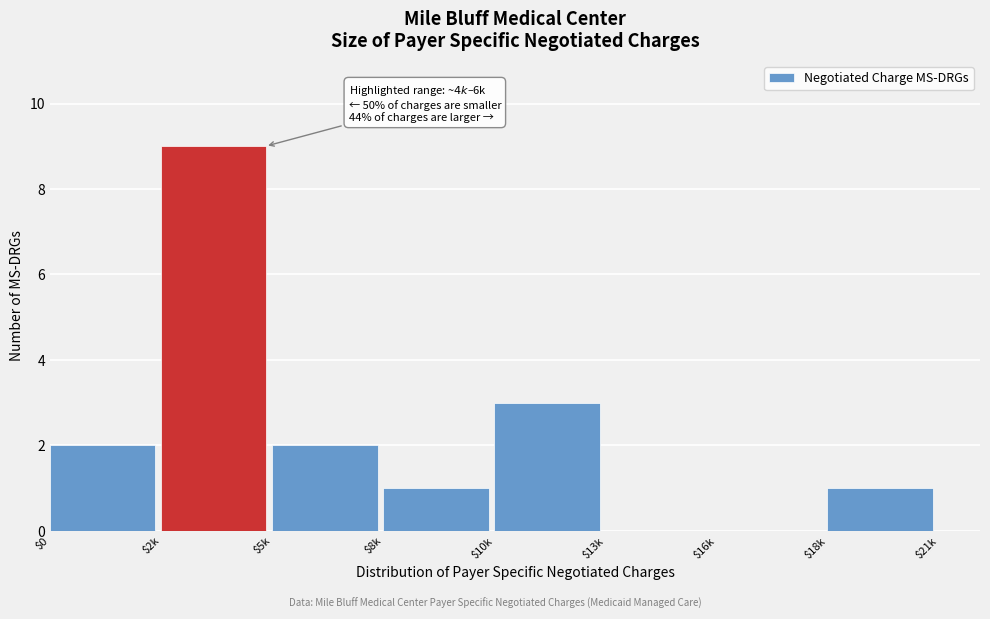

Where is the data nearest to the value 4?

$10k